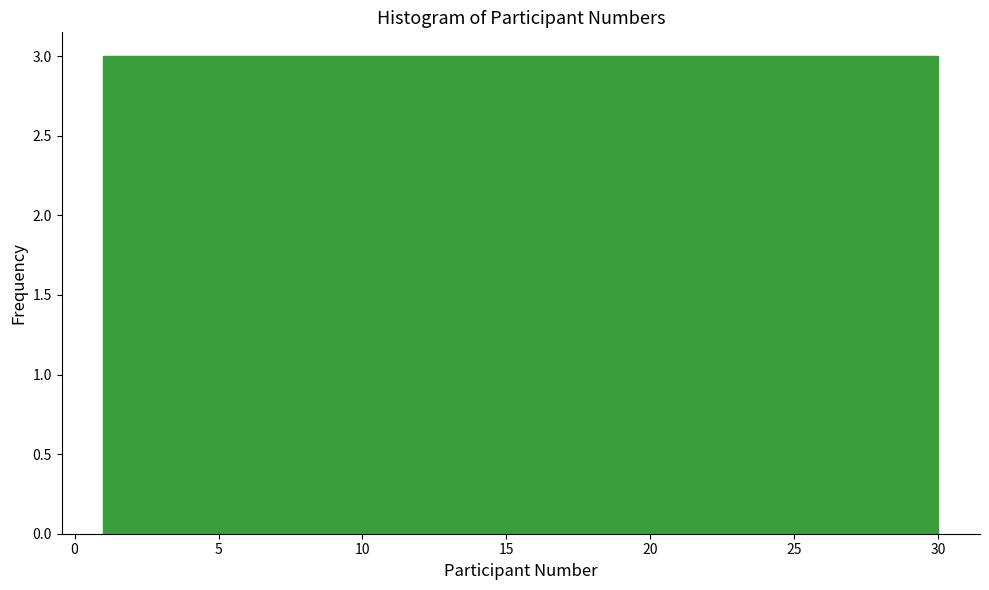

What is the height of the bar covering 24.2 to 27.1 on the x-axis? Neither the bar edges nor the heights are printed on the chart, so give them approximately, as read against the axes.

3